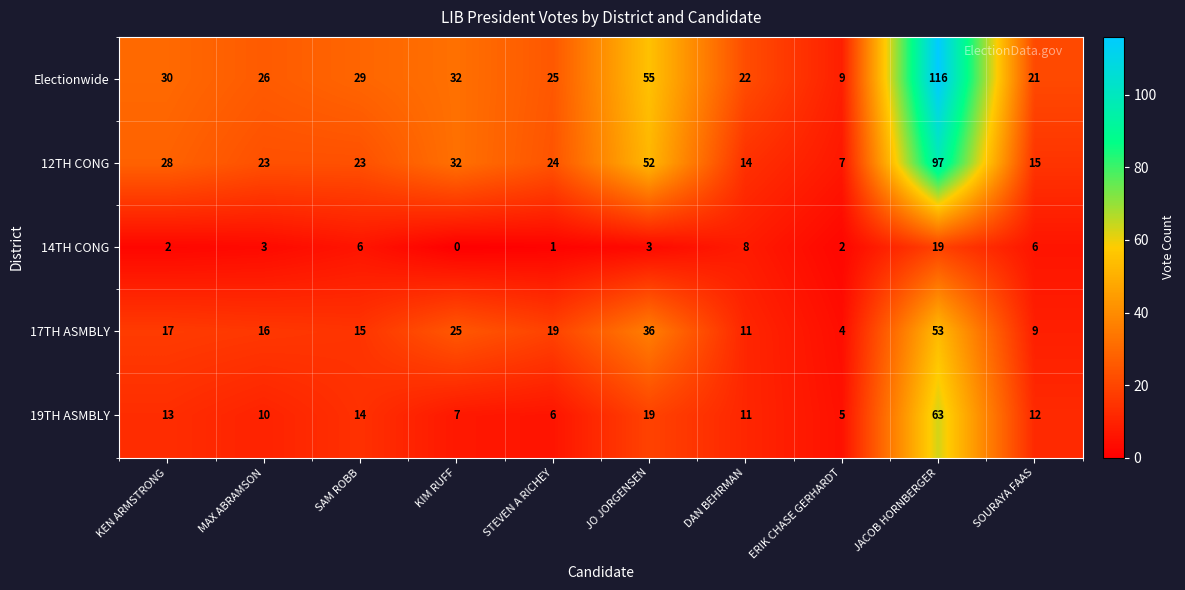

The value of 19TH ASMBLY at SOURAYA FAAS is 12. True or false?

True